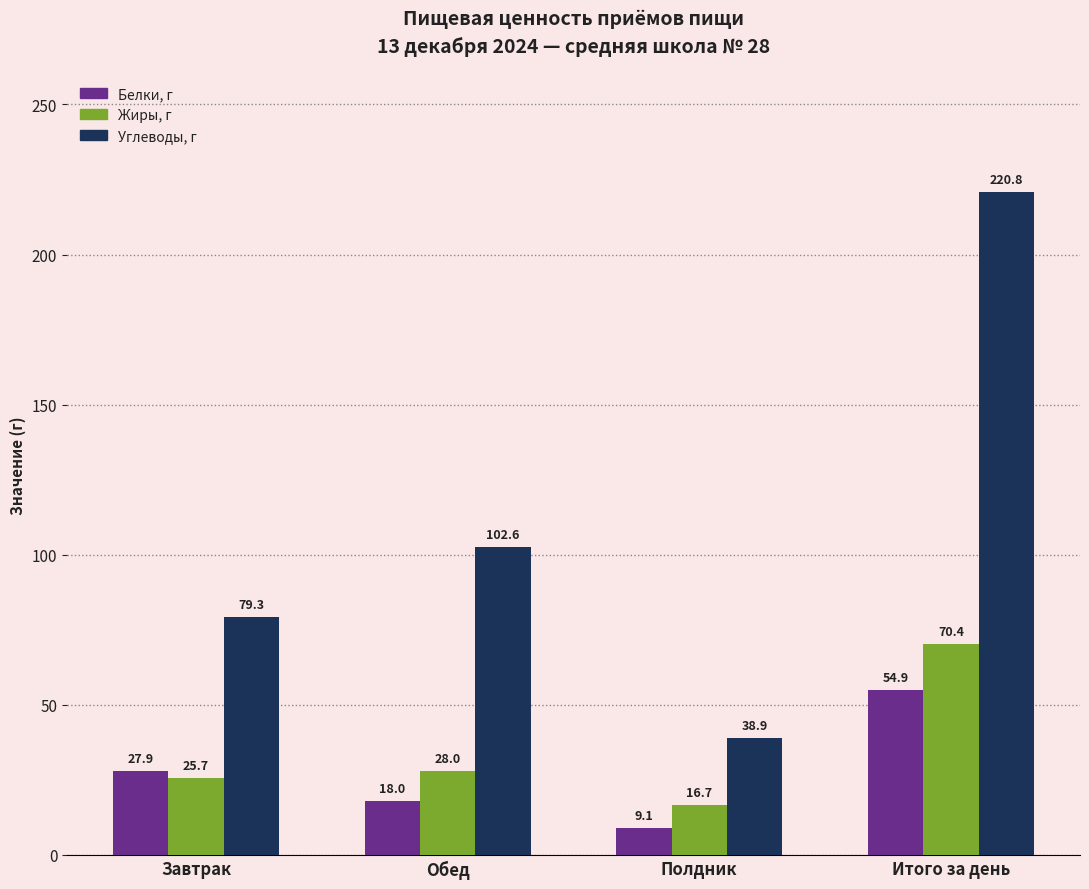

Which series changed the most between Завтрак and Обед?

Углеводы, г